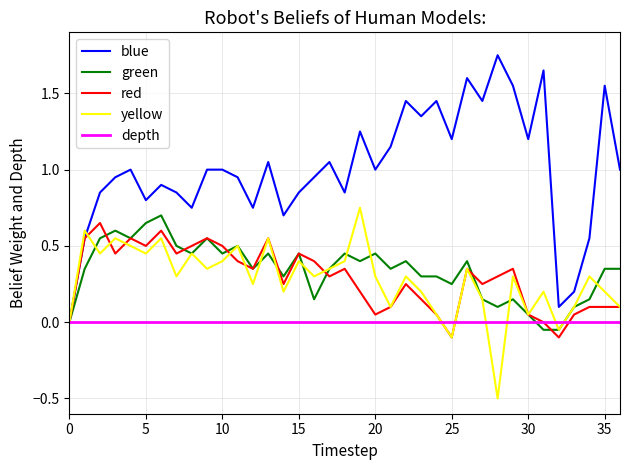

What is the smallest value displayed?

-0.5